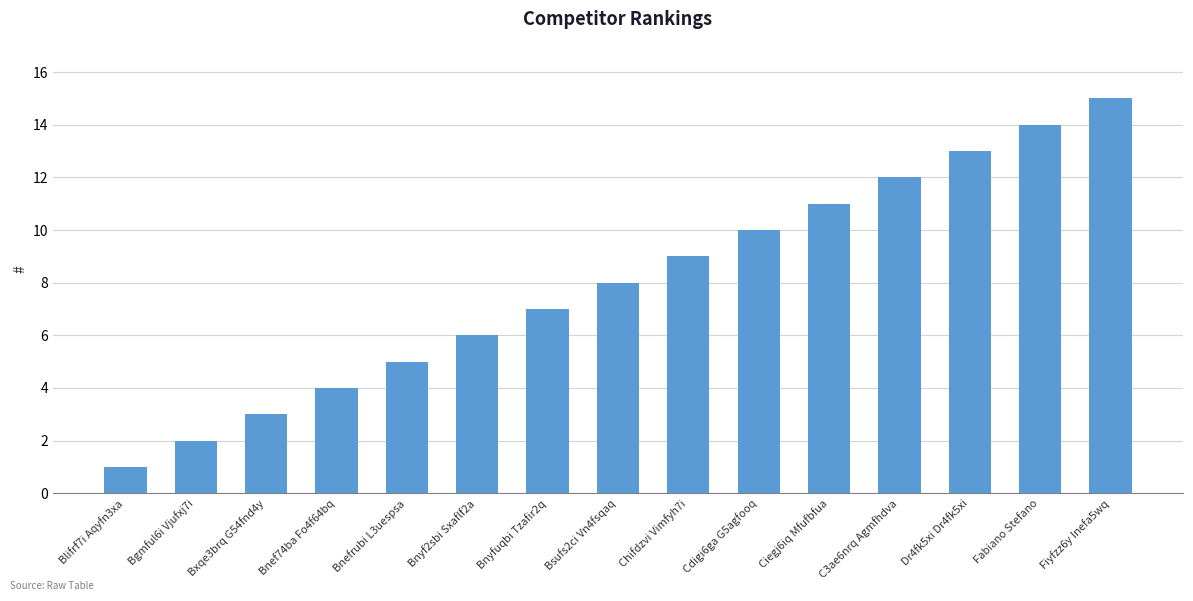

How many data points are less than 8?

7